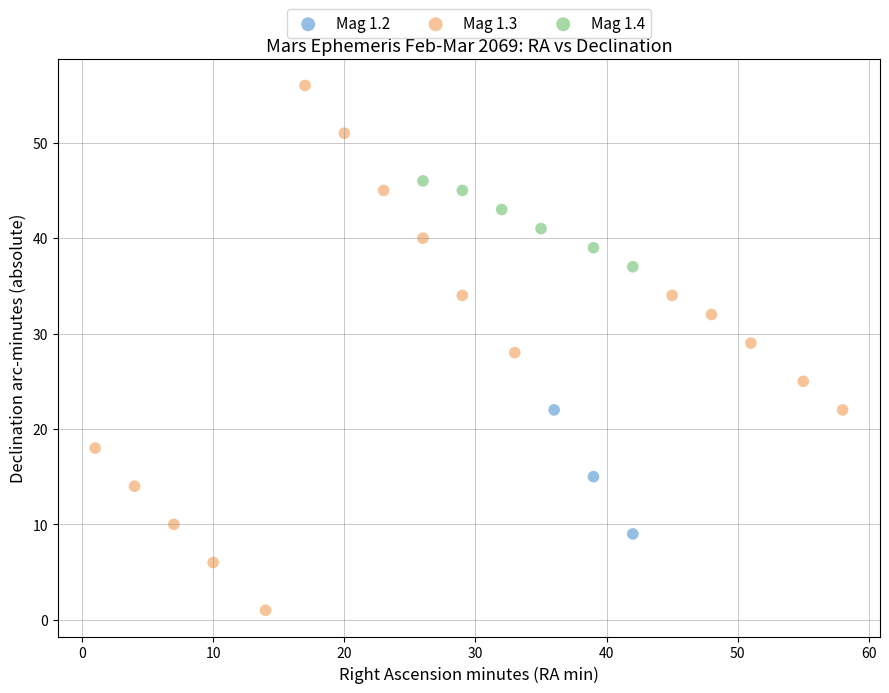

Which series contains the highest Y value?

Mag 1.3